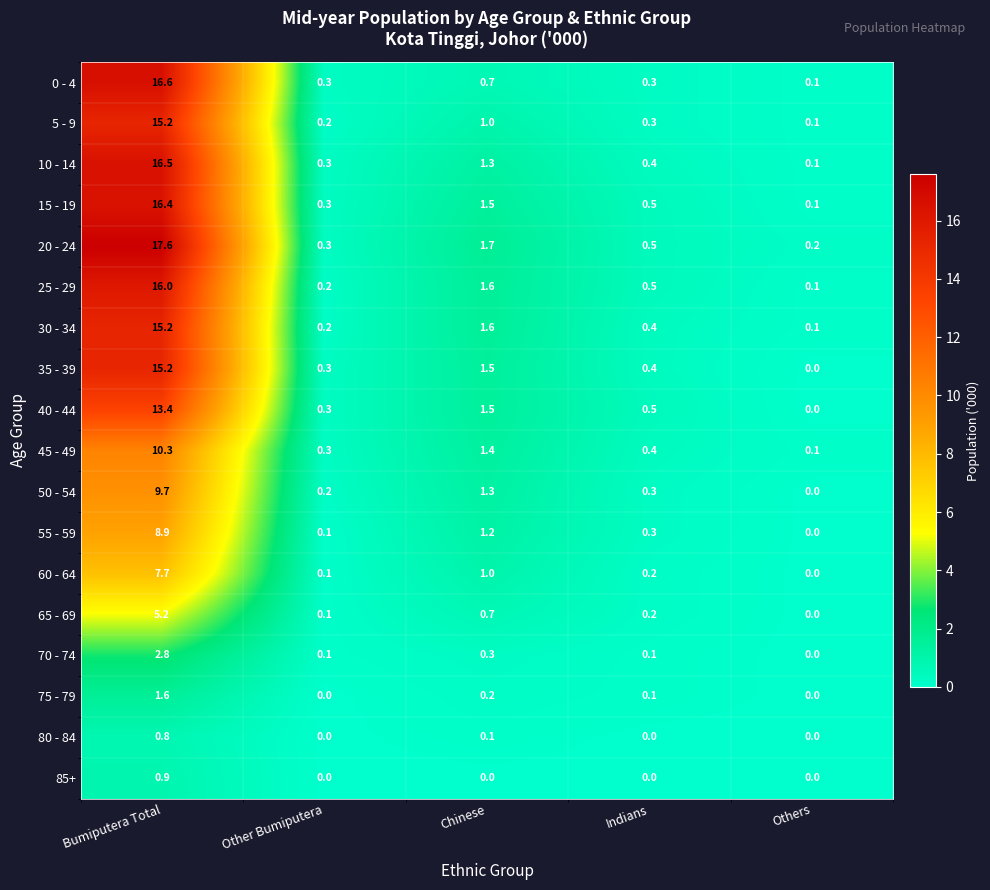

What is the sum of the 20 - 24 values at Other Bumiputera and Bumiputera Total?

17.9